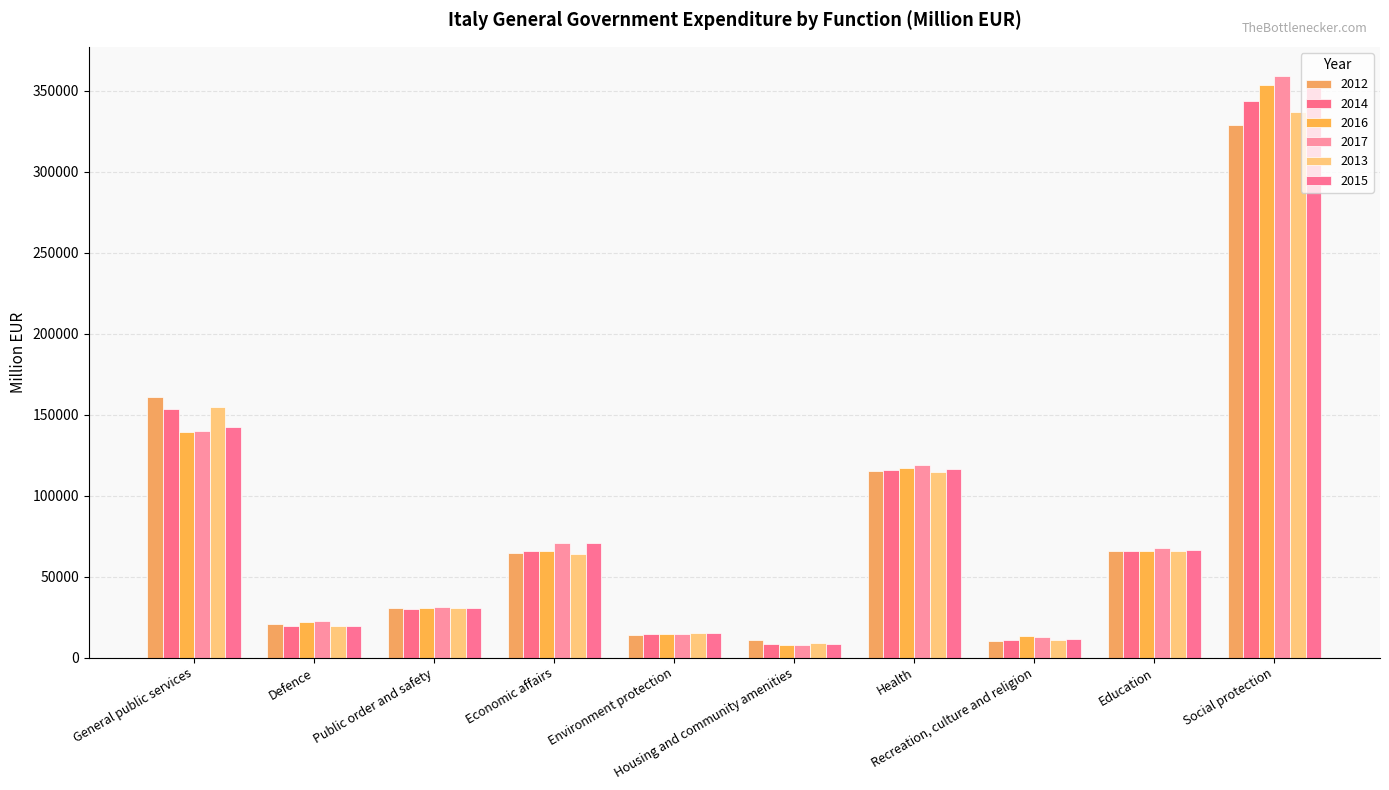

Reading right to left, transcribe all the data shown in this chart.

2012: 328997.0	65888.4	9931.6	115527.0	11119.5	13962.0	64375.5	30412.0	20837.0	160714.0
2014: 343690.0	65733.6	10648.2	115948.0	8244.8	14643.0	65523.4	30148.0	19342.0	153704.0
2016: 353787.0	66108.3	13026.6	117332.0	7718.9	14794.0	65880.2	30740.0	21980.0	139382.0
2017: 359312.0	67602.1	12971.1	118745.0	7647.6	14604.0	70874.2	31381.0	22284.0	139633.0
2013: 337198.0	65912.0	10758.0	114796.0	9234.0	14897.0	63986.0	30502.0	19732.0	154706.0
2015: 352256.0	66178.9	11408.6	116401.0	8326.1	14936.0	70791.4	30654.0	19710.0	142265.0